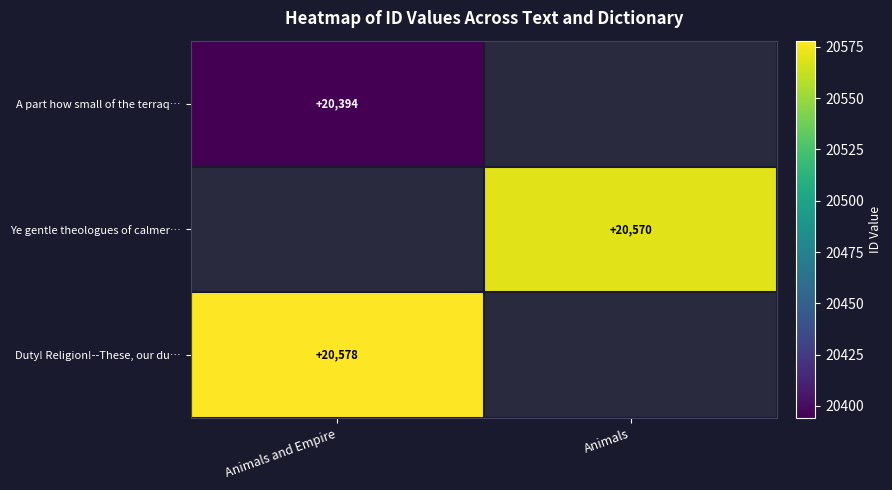

True or false: Duty! Religion!--These, our du… has a value of 13033.3 at Animals and Empire.

False